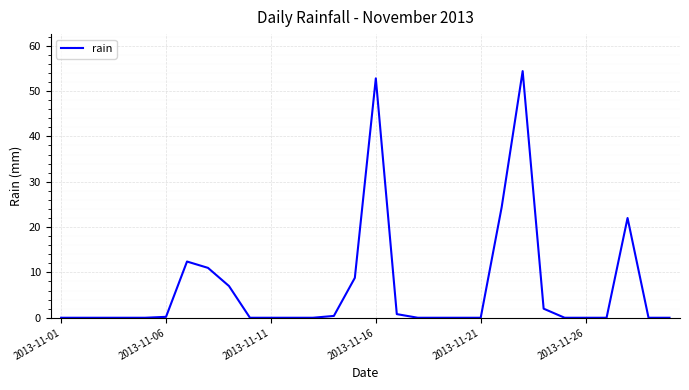

What is the difference between the maximum and minimum values?

54.4